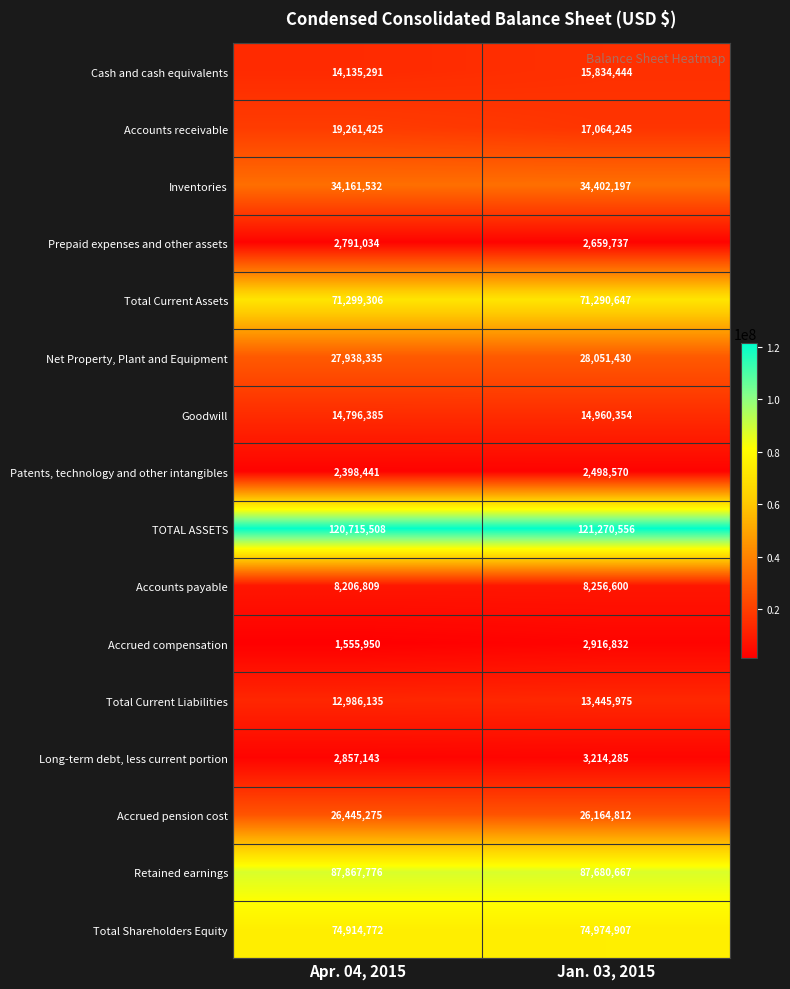

What is the highest value of the Cash and cash equivalents series?

15834444